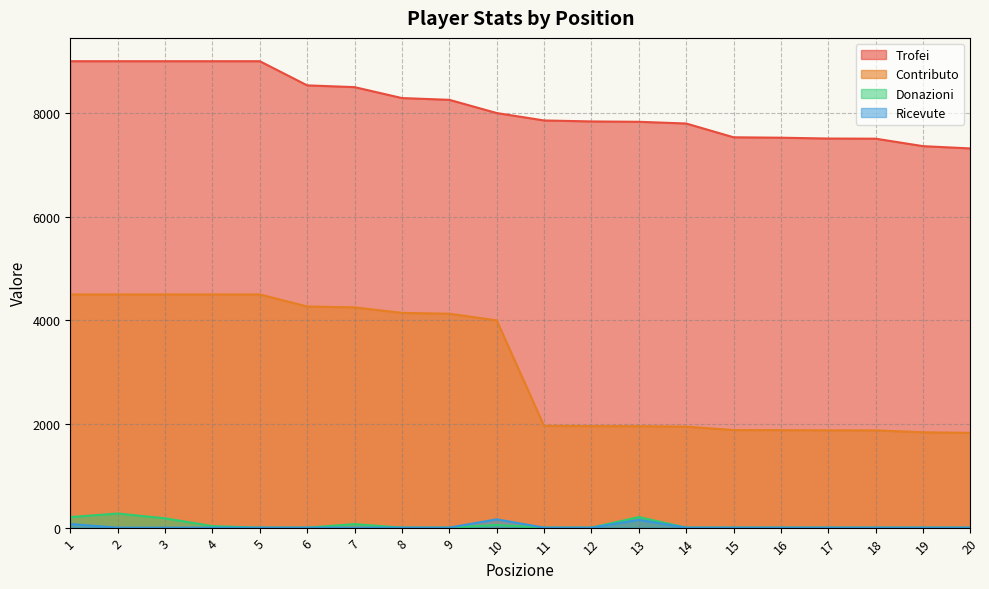

True or false: Trofei and Ricevute intersect in this chart.

False